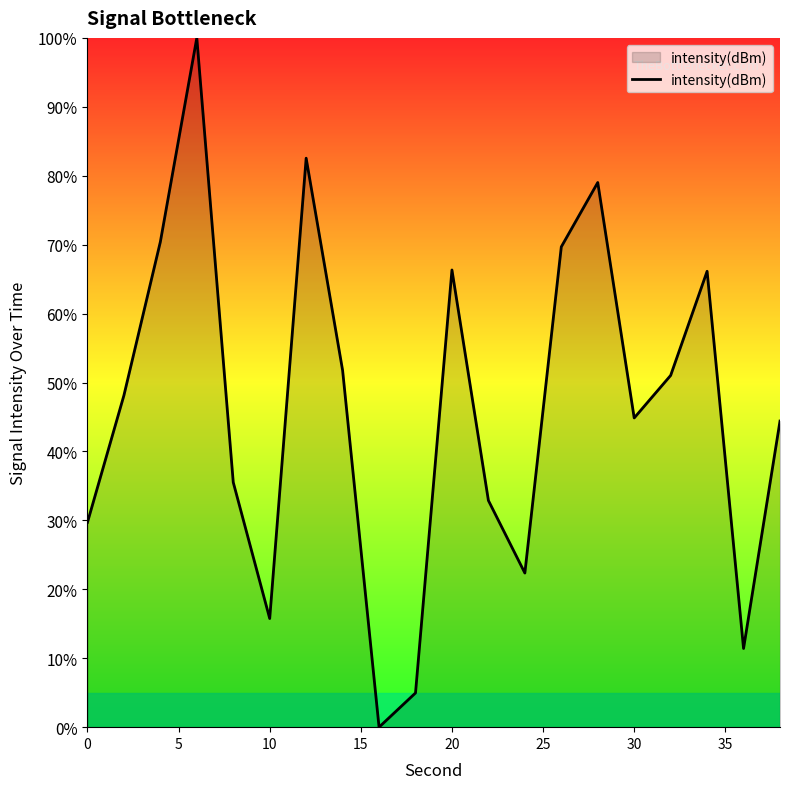

What is the difference between the maximum and minimum values?

100.0